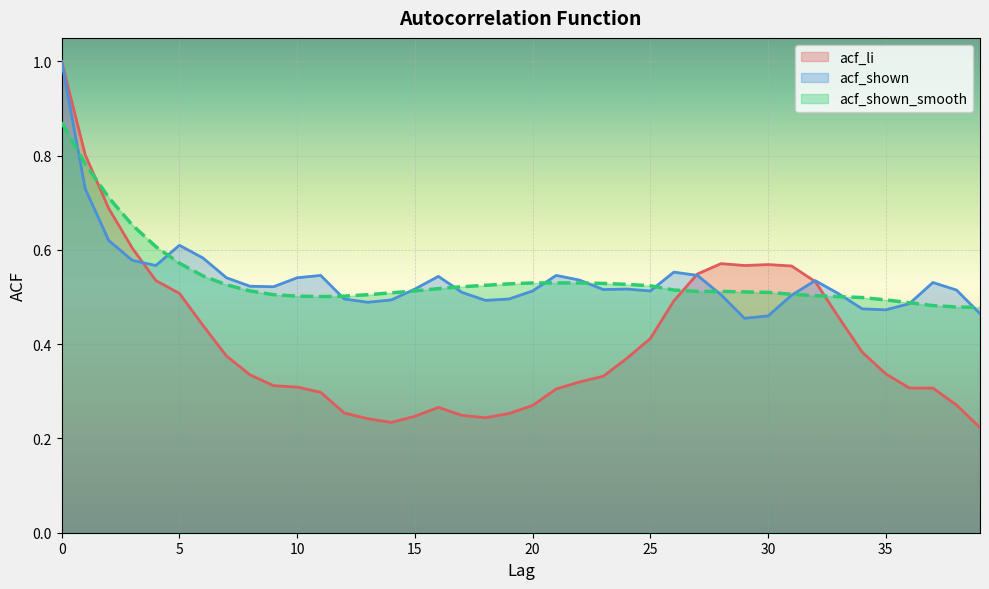

How many lines are shown in the chart?

3